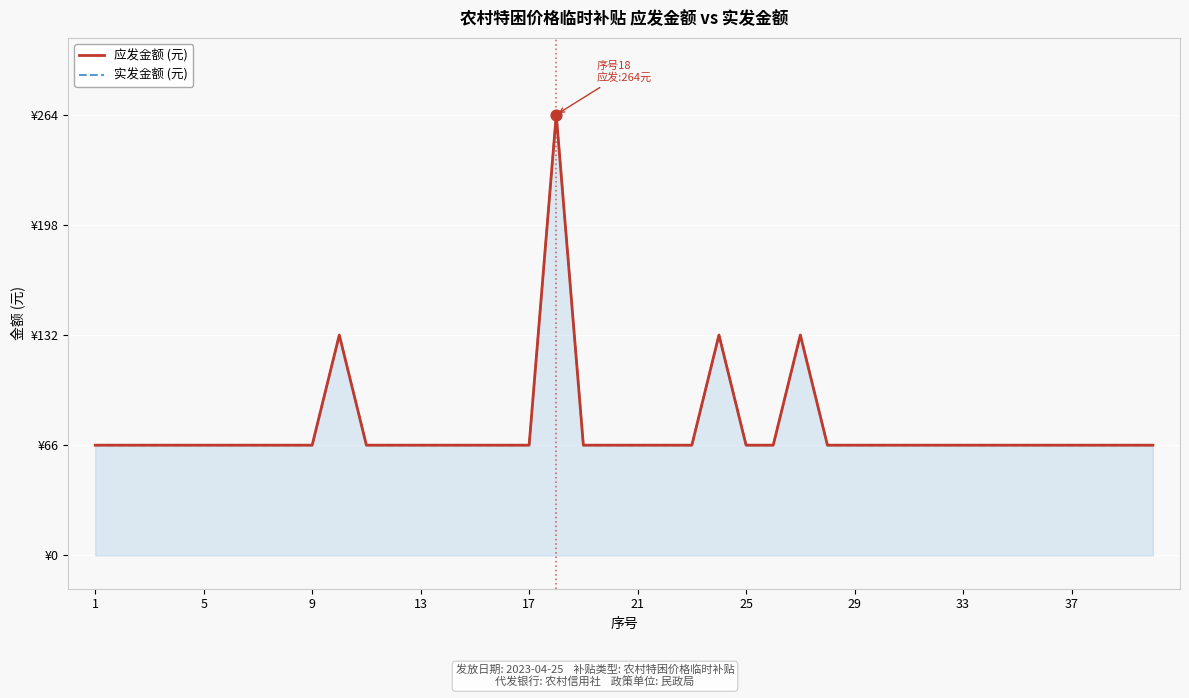

What are all the series names shown in the legend?

应发金额 (元), 实发金额 (元)